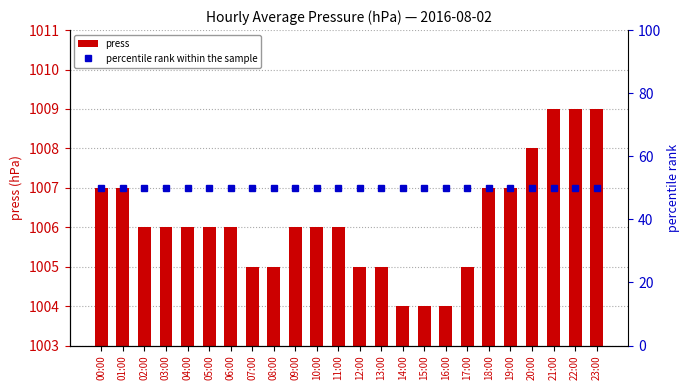

The value of press at 01:00 is 1007. True or false?

True